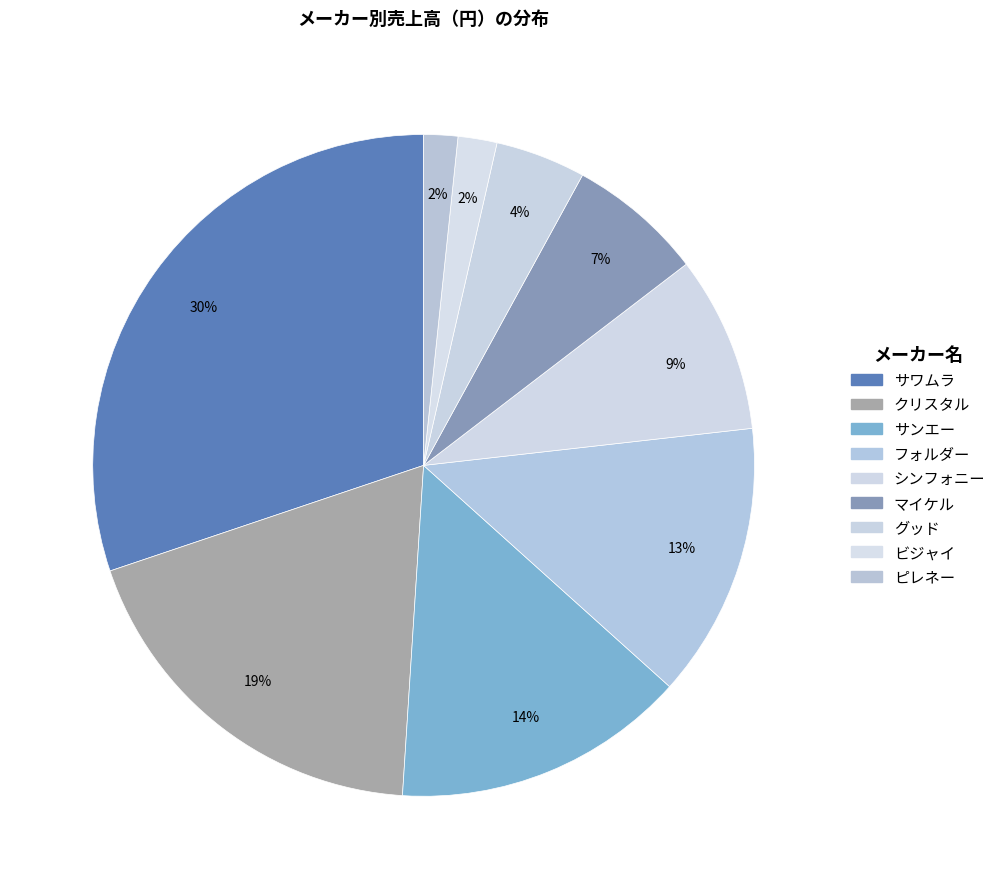

Does マイケル represent more than half of the total?

No